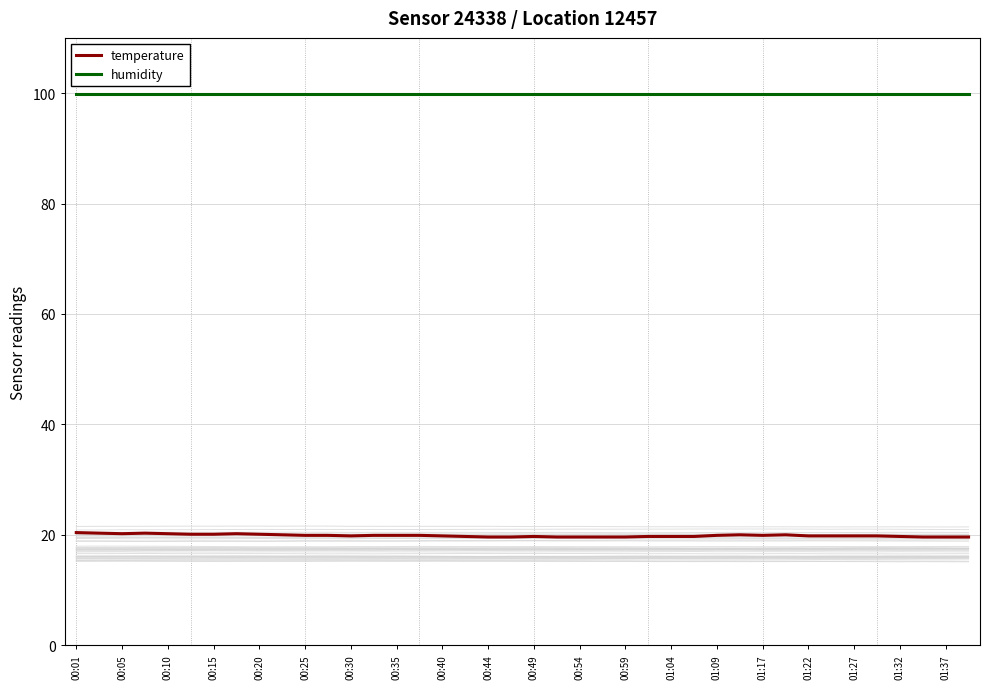

Reading left to right, transcribe all the data shown in this chart.

temperature: 20.4	20.3	20.2	20.3	20.2	20.1	20.1	20.2	20.1	20.0	19.9	19.9	19.8	19.9	19.9	19.9	19.8	19.7	19.6	19.6	19.7	19.6	19.6	19.6	19.6	19.7	19.7	19.7	19.9	20.0	19.9	20.0	19.8	19.8	19.8	19.8	19.7	19.6	19.6	19.6
humidity: 99.9	99.9	99.9	99.9	99.9	99.9	99.9	99.9	99.9	99.9	99.9	99.9	99.9	99.9	99.9	99.9	99.9	99.9	99.9	99.9	99.9	99.9	99.9	99.9	99.9	99.9	99.9	99.9	99.9	99.9	99.9	99.9	99.9	99.9	99.9	99.9	99.9	99.9	99.9	99.9